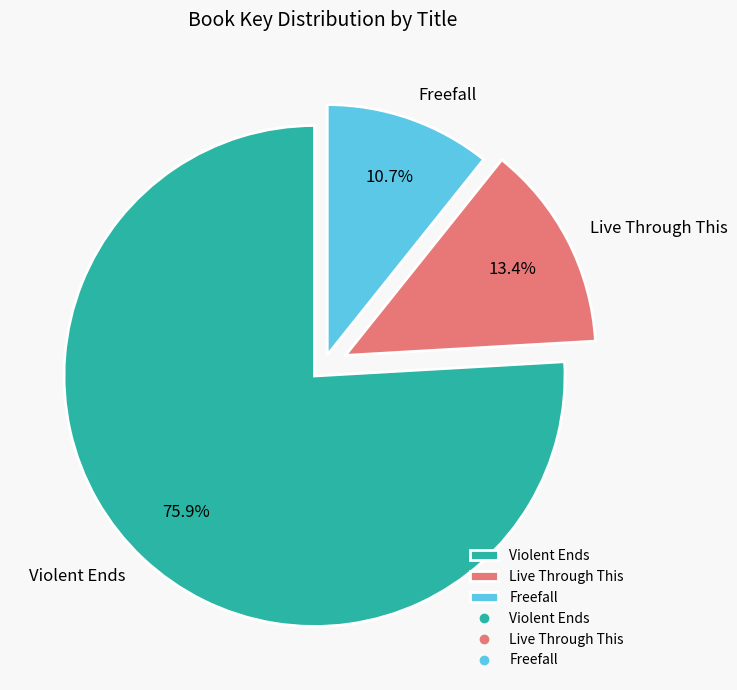

The Violent Ends slice represents 84% of the pie. True or false?

False